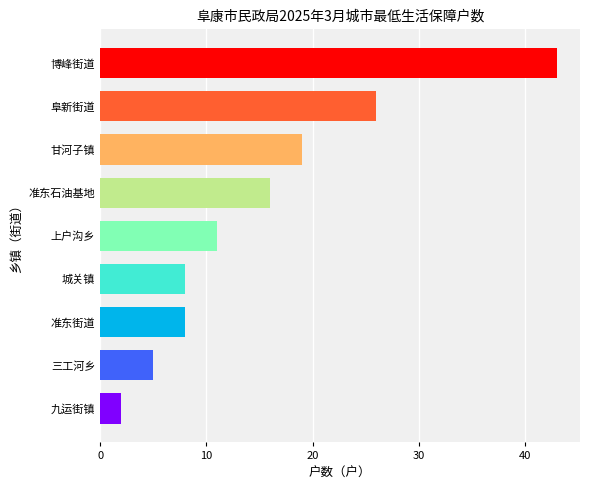

How many bars are there in total?

9